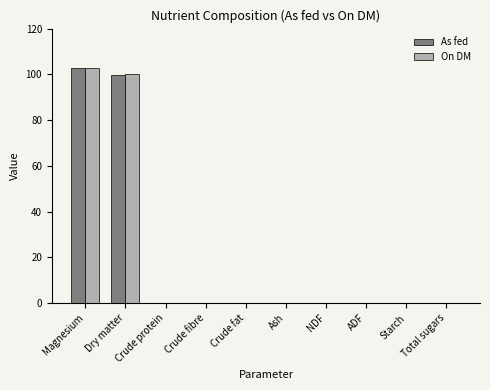

What is the greatest value displayed?

103.0